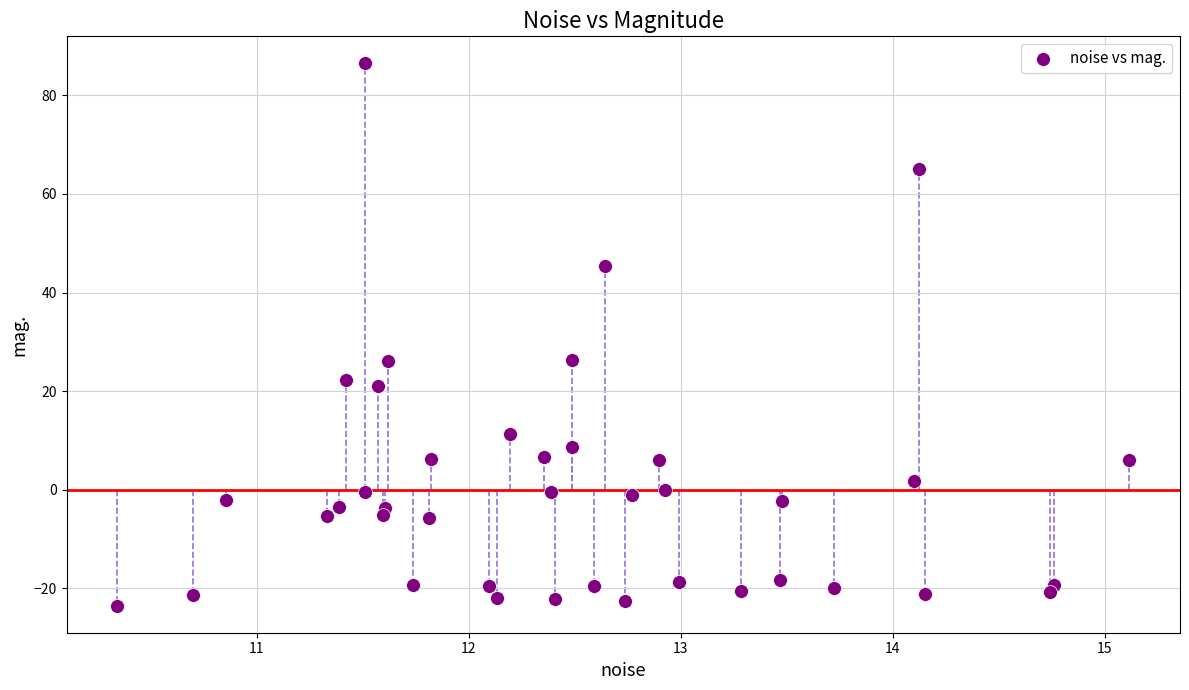

What is the range of Y values (max minus min)?

110.0